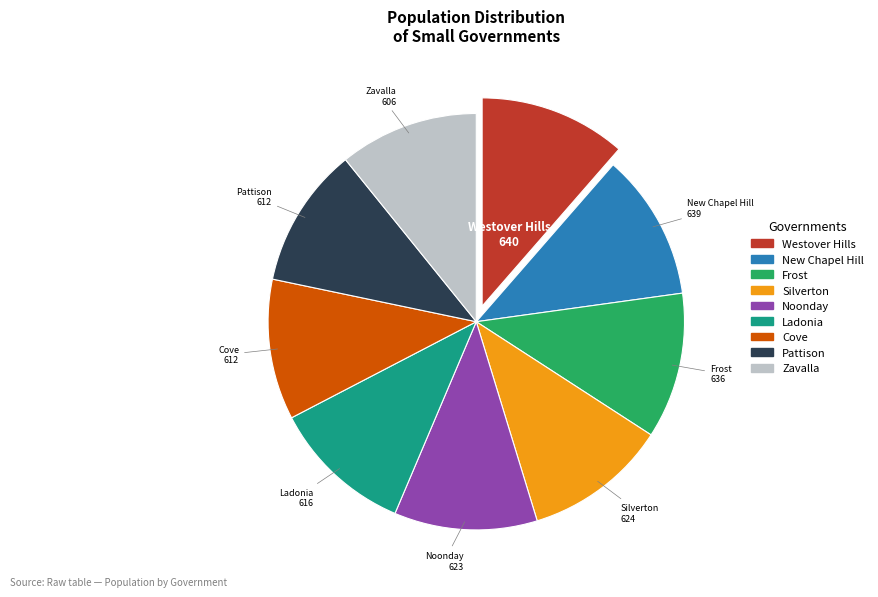

Is it true that Noonday is 22% of the pie?

False